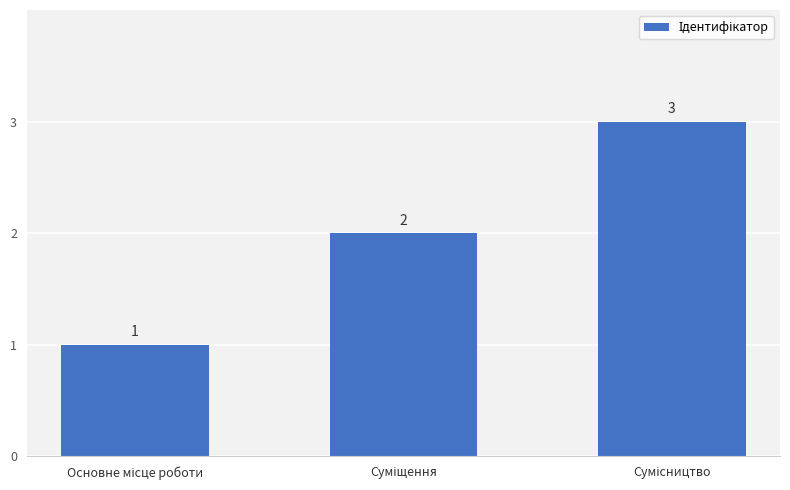

What is the minimum value shown in the chart?

1